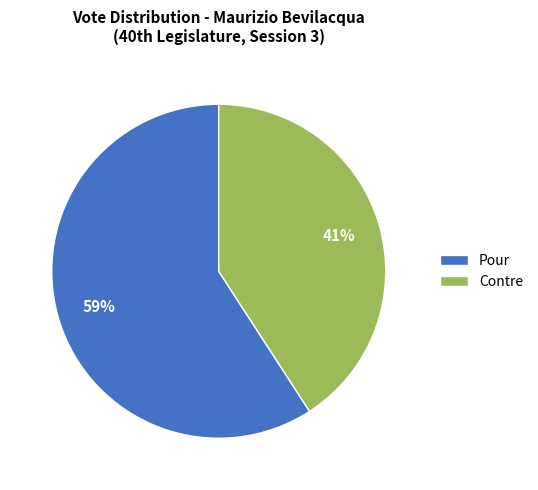

How many segments does this pie chart have?

2